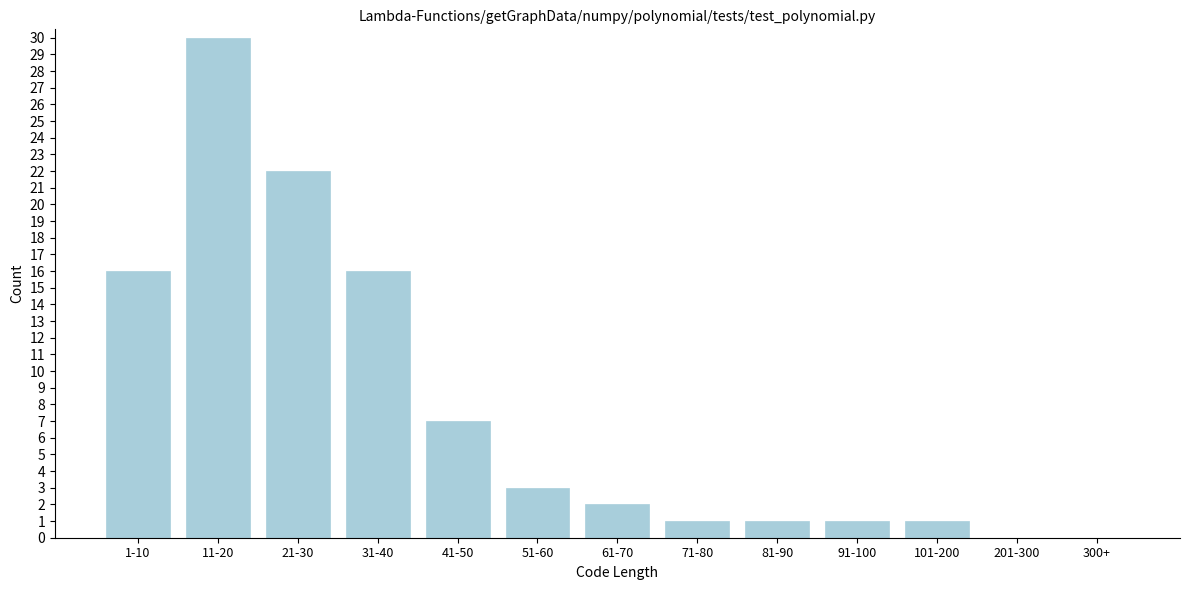

Reading left to right, transcribe all the data shown in this chart.

1-10=16	11-20=30	21-30=22	31-40=16	41-50=7	51-60=3	61-70=2	71-80=1	81-90=1	91-100=1	101-200=1	201-300=0	300+=0